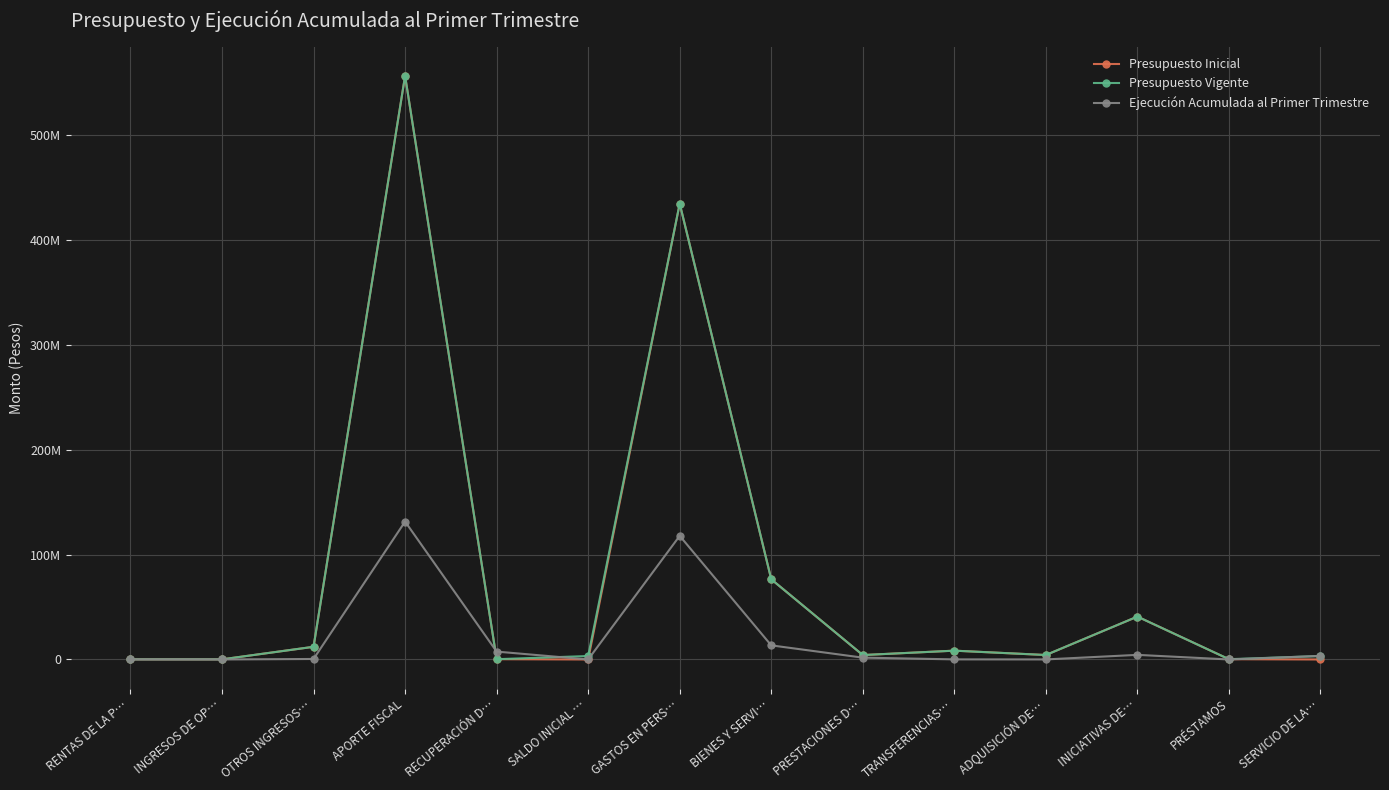

Where is Presupuesto Inicial nearest to the value 278253201?

GASTOS EN PERS…